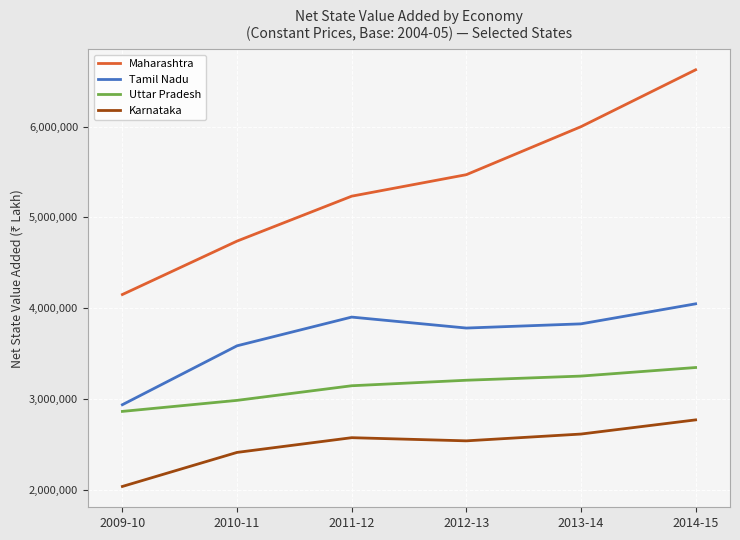

What is the total value across all series at 2012-13?

14995979